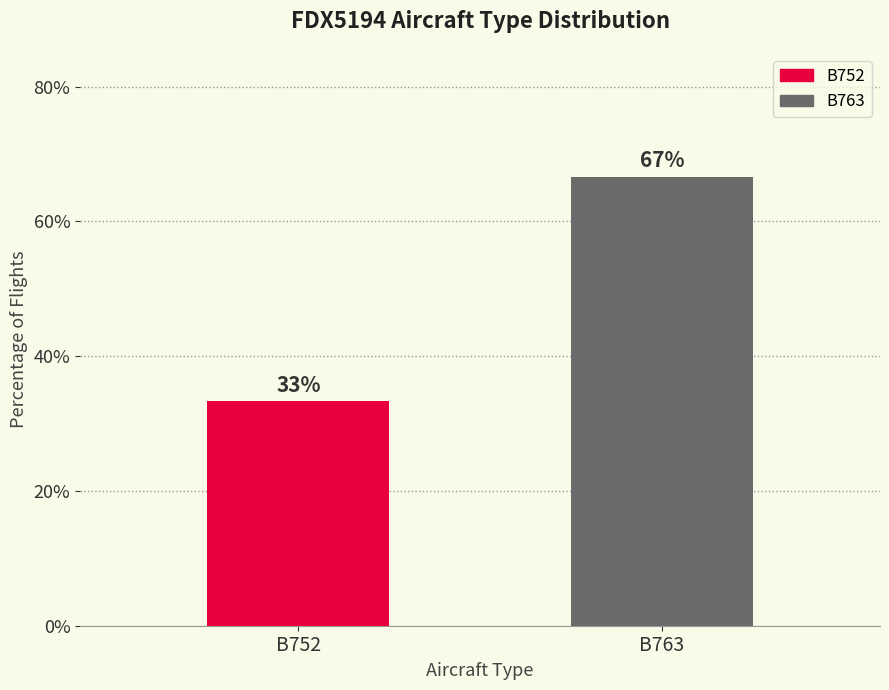

What is the value of the 2nd bar from the left?

66.7